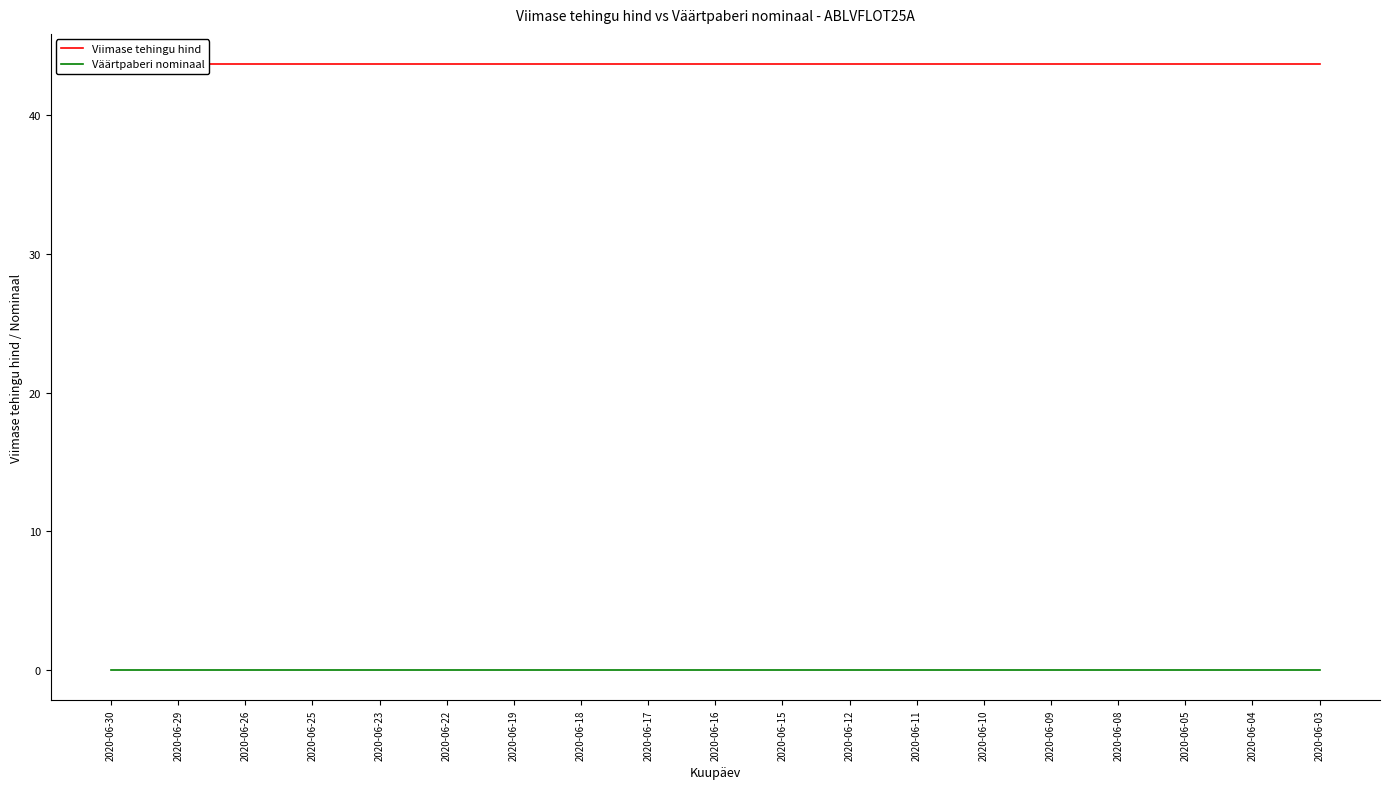

Reading left to right, list all the values displayed in this chart.

Viimase tehingu hind: 43.7	43.7	43.7	43.7	43.7	43.7	43.7	43.7	43.7	43.7	43.7	43.7	43.7	43.7	43.7	43.7	43.7	43.7	43.7
Väärtpaberi nominaal: 0.0	0.0	0.0	0.0	0.0	0.0	0.0	0.0	0.0	0.0	0.0	0.0	0.0	0.0	0.0	0.0	0.0	0.0	0.0